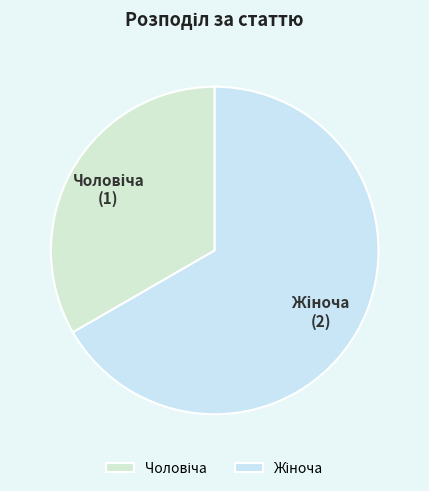

Is there any slice that represents more than half of the pie?

Yes